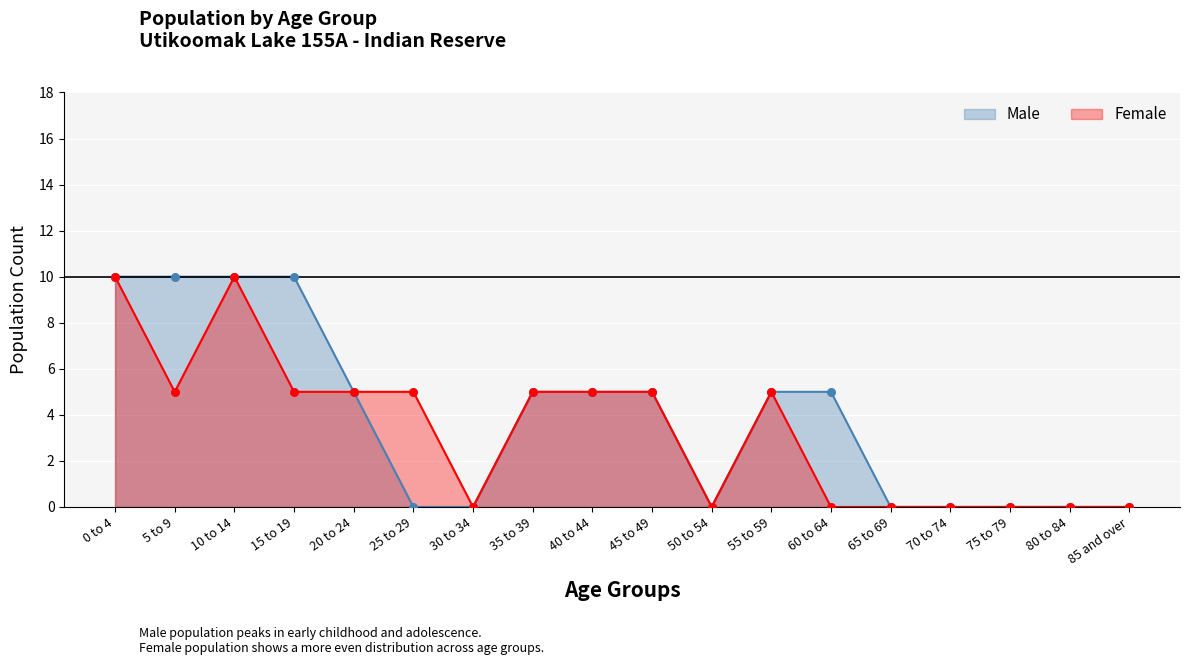

What are all the series names shown in the legend?

Male, Female